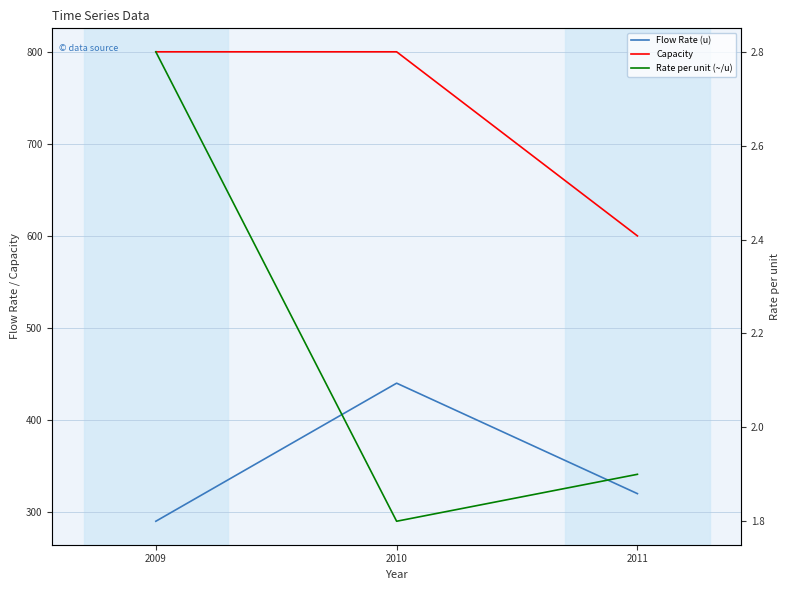

What are all the series names shown in the legend?

Flow Rate (u), Capacity, Rate per unit (~/u)